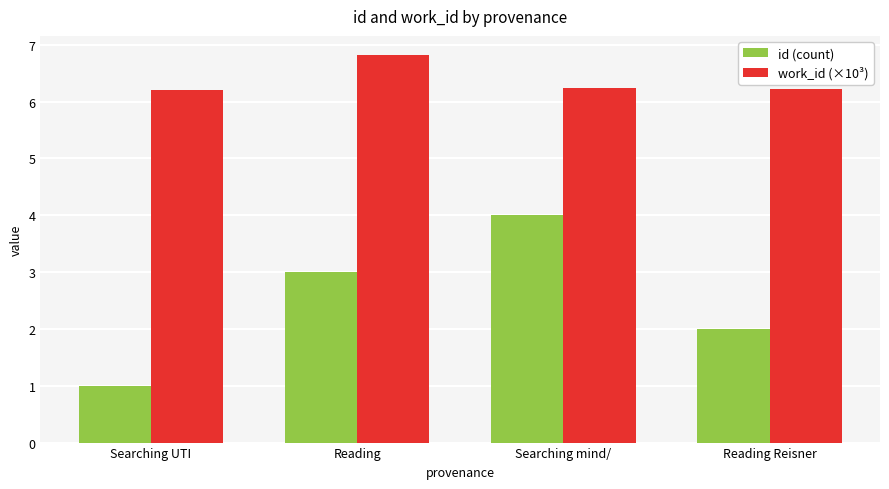

What is the sum of the id (count) values at Reading Reisner and Searching UTI?

3.0